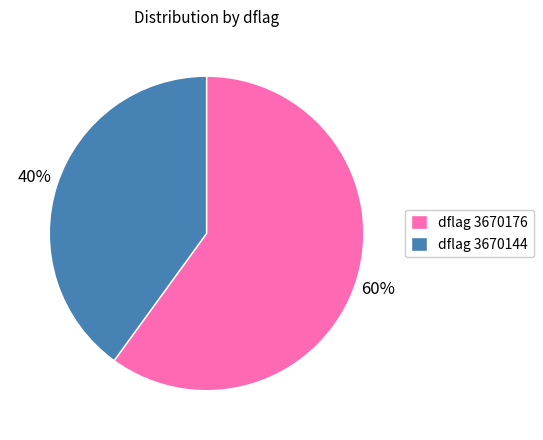

Do dflag 3670144 and dflag 3670176 together represent more than half of the pie?

Yes